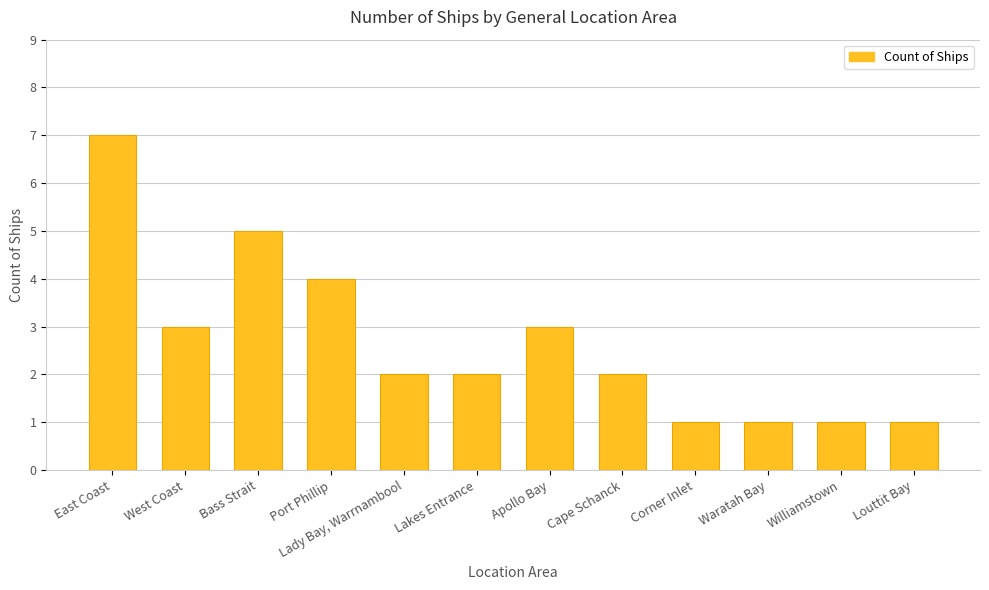

What is the change in value from Port Phillip to Waratah Bay?

-3